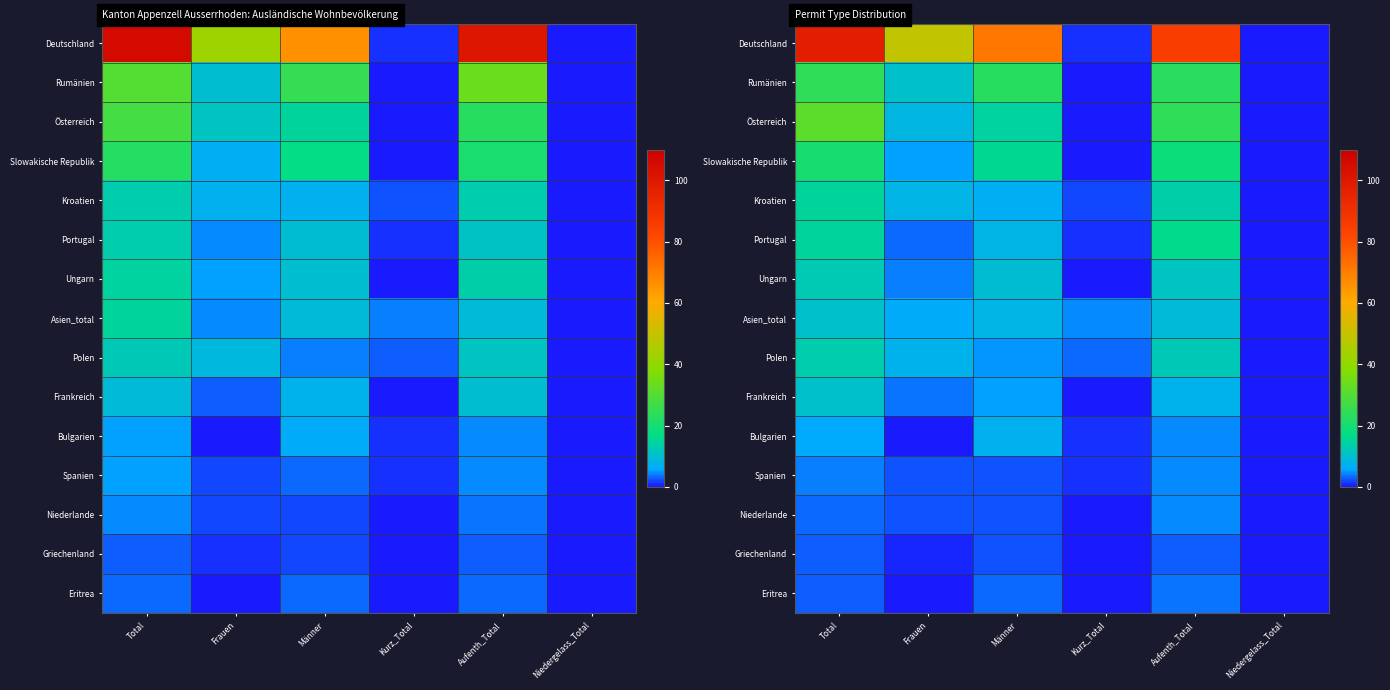

At how many categories does at least one series exceed 53?

3